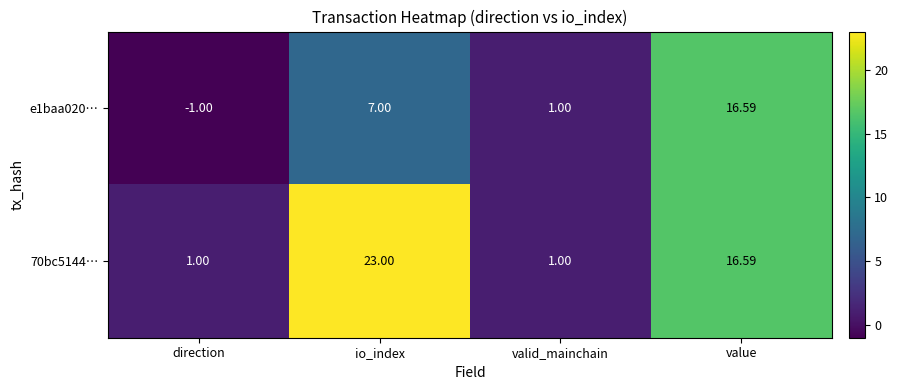

Between direction and valid_mainchain, which series saw the biggest shift?

e1baa020…